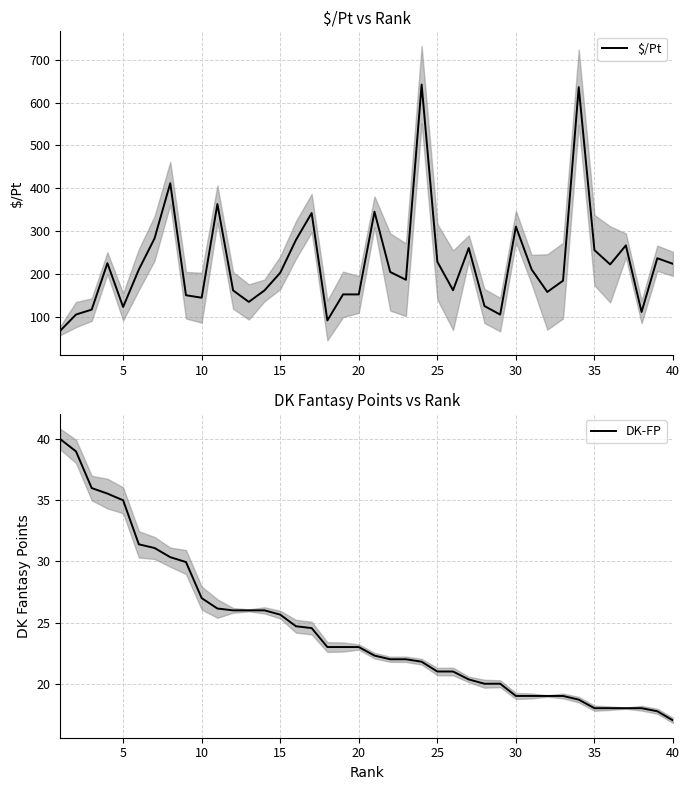

What is the maximum value shown in the chart?

642.2